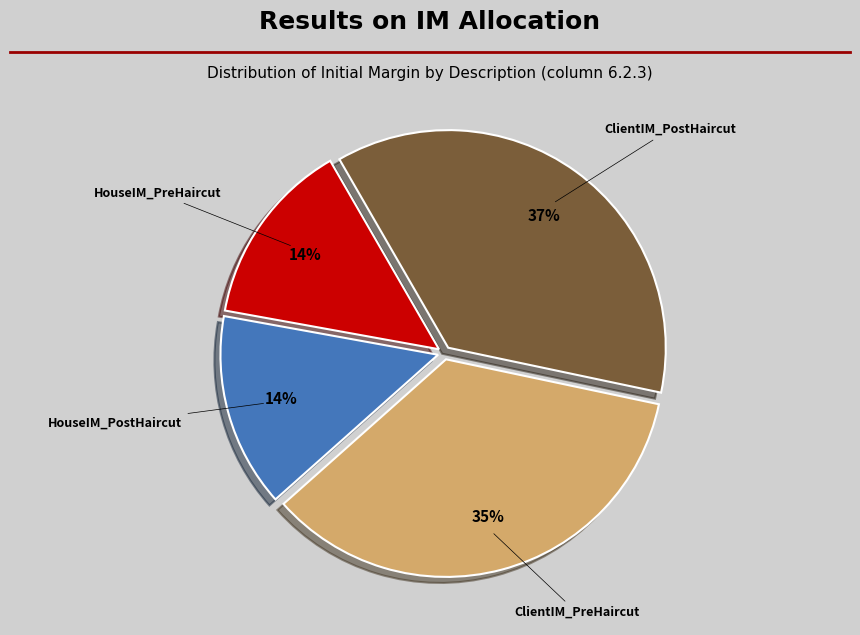

Is there any slice that represents more than half of the pie?

No